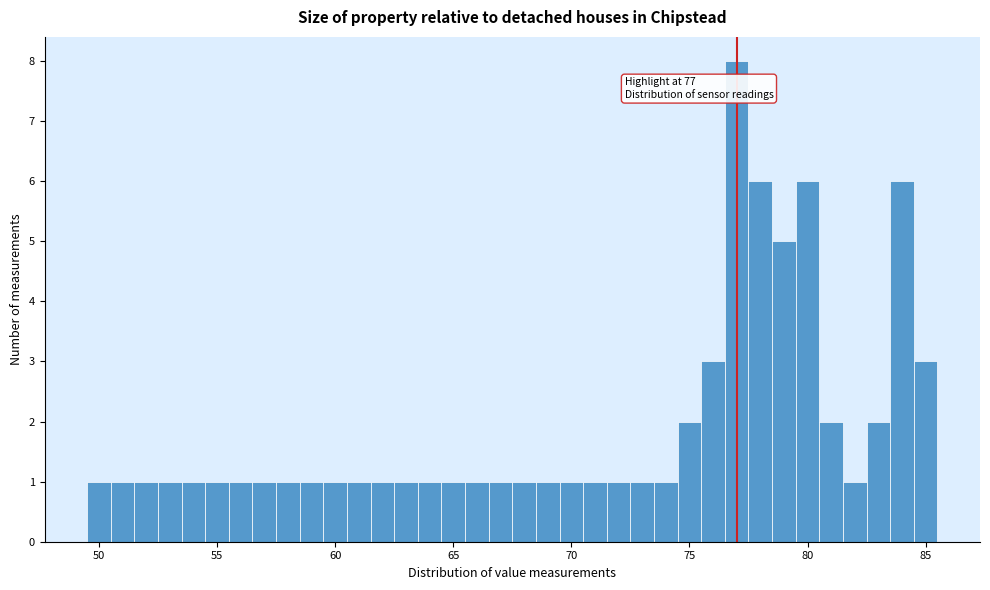

Read against the x-axis, roughly where is the centre of the tallest bar?

77.0